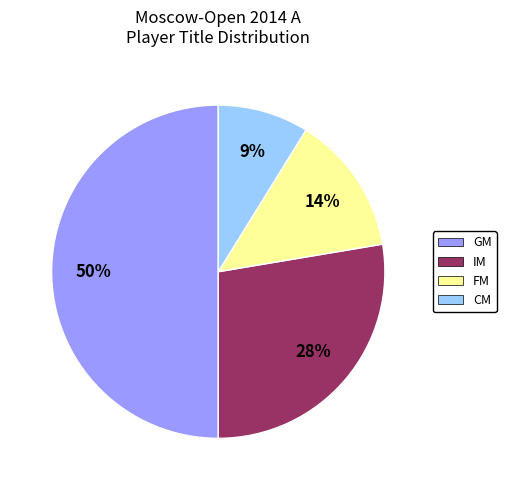

Which category has the smallest portion of the pie?

CM